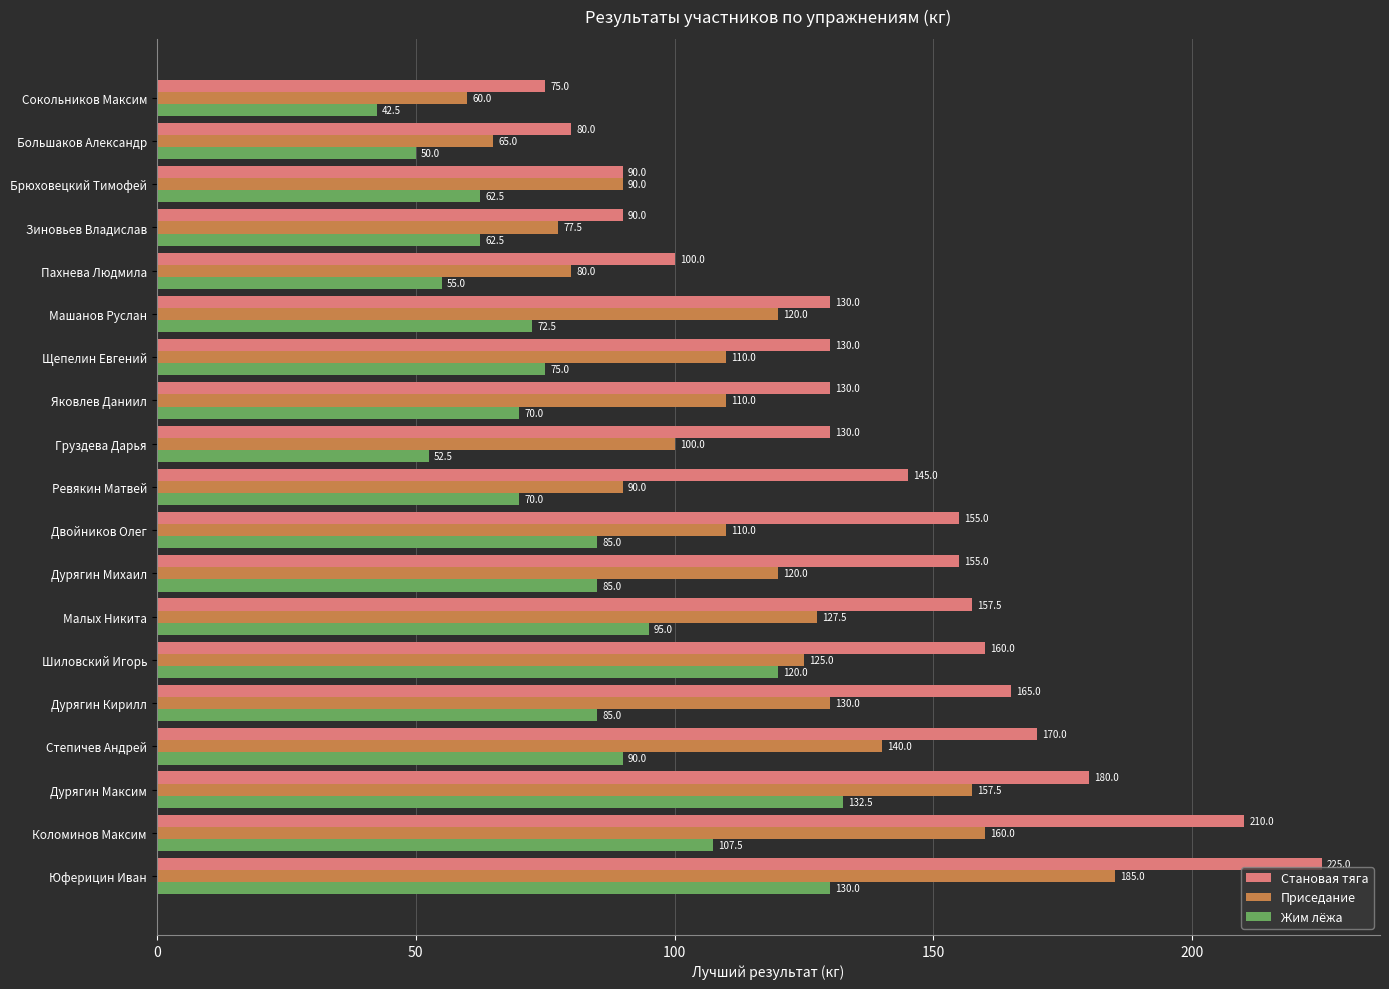

What is the maximum value shown in the chart?

225.0